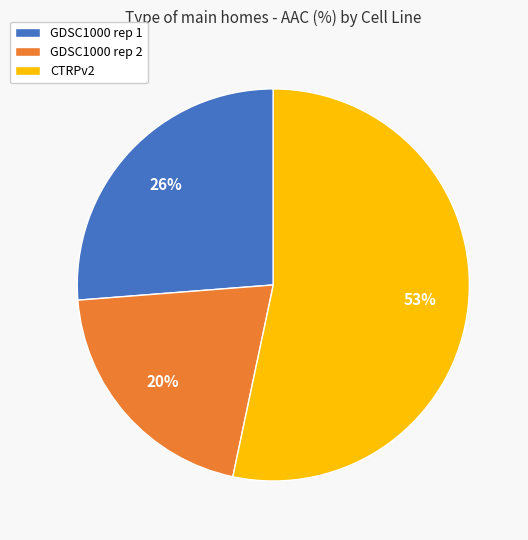

How many slices are in this pie chart?

3